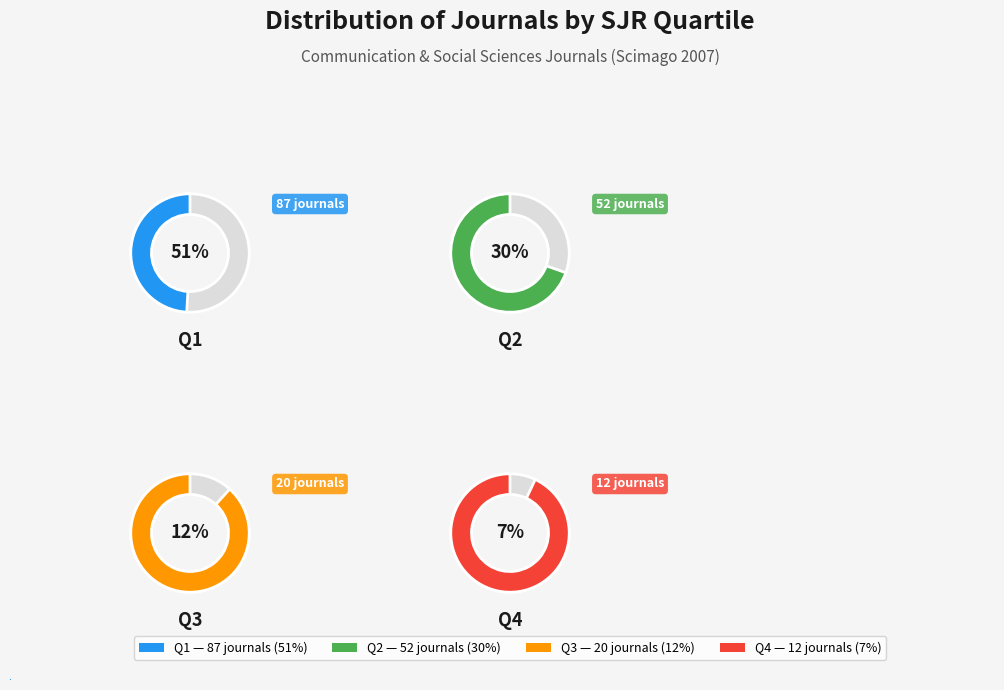

What is the ratio of the value at Q3 to the value at Q1?

0.2